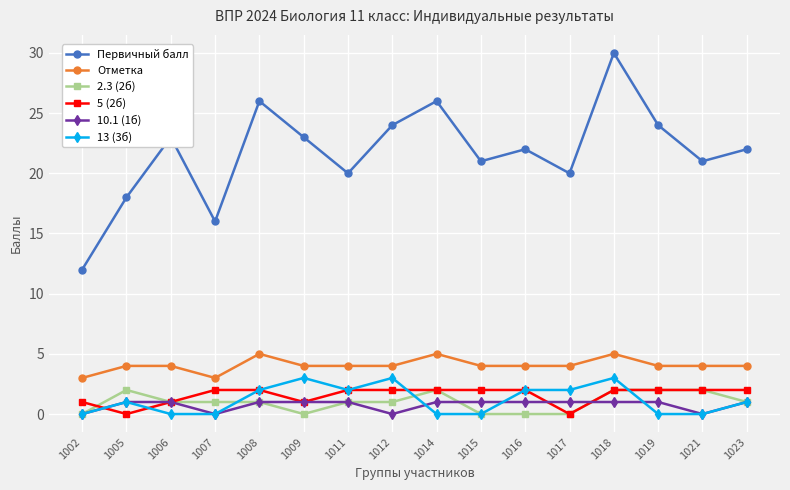

Reading right to left, list all the values displayed in this chart.

Первичный балл: 22	21	24	30	20	22	21	26	24	20	23	26	16	23	18	12
Отметка: 4	4	4	5	4	4	4	5	4	4	4	5	3	4	4	3
2.3 (2б): 1	2	2	2	0	0	0	2	1	1	0	1	1	1	2	0
5 (2б): 2	2	2	2	0	2	2	2	2	2	1	2	2	1	0	1
10.1 (1б): 1	0	1	1	1	1	1	1	0	1	1	1	0	1	1	0
13 (3б): 1	0	0	3	2	2	0	0	3	2	3	2	0	0	1	0